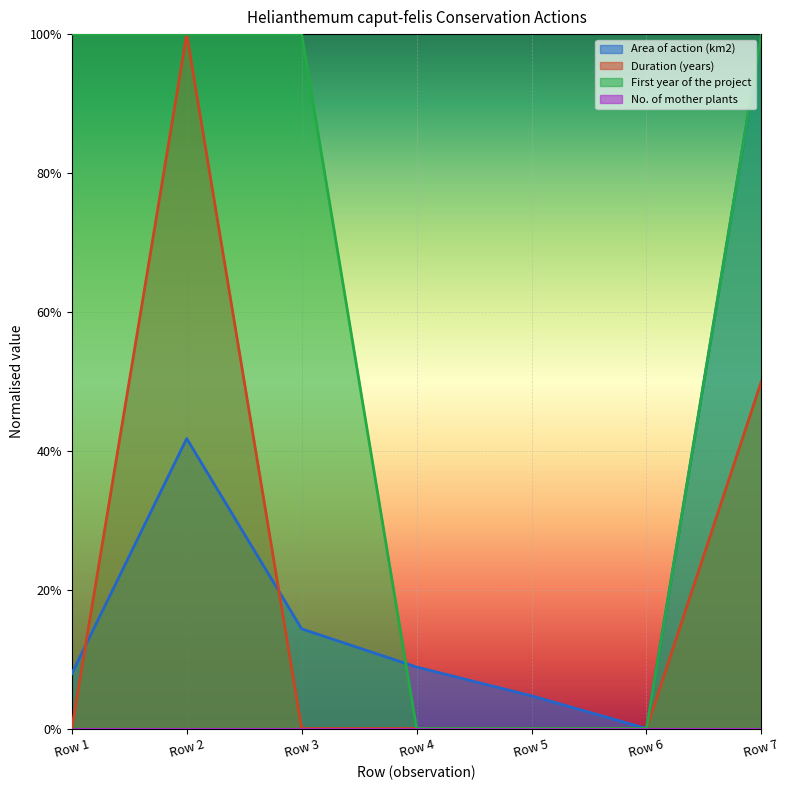

True or false: Area of action (km2) has a value of 0.1 at Row 4.

True